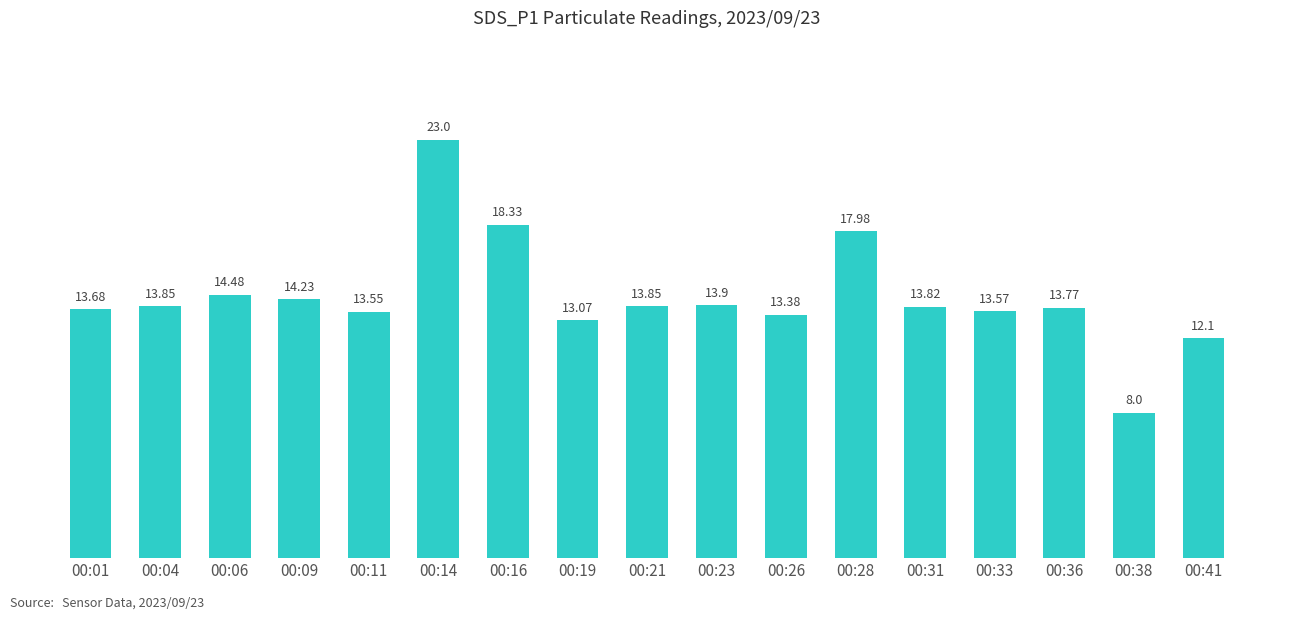

What is the average value?

14.4